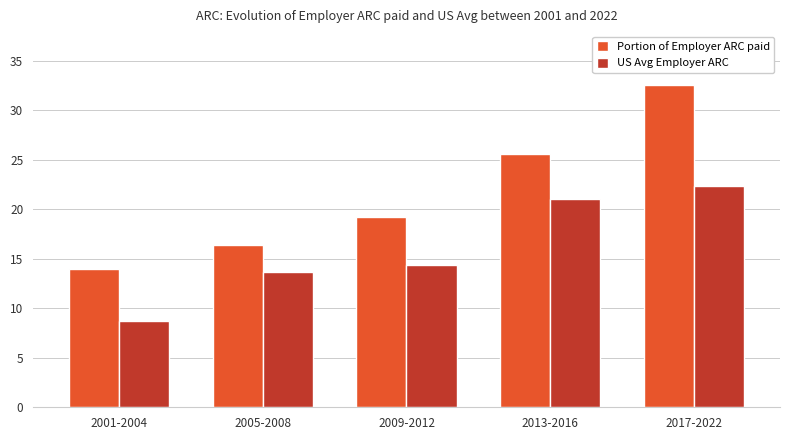

True or false: US Avg Employer ARC has a value of 22.3 at 2017-2022.

True